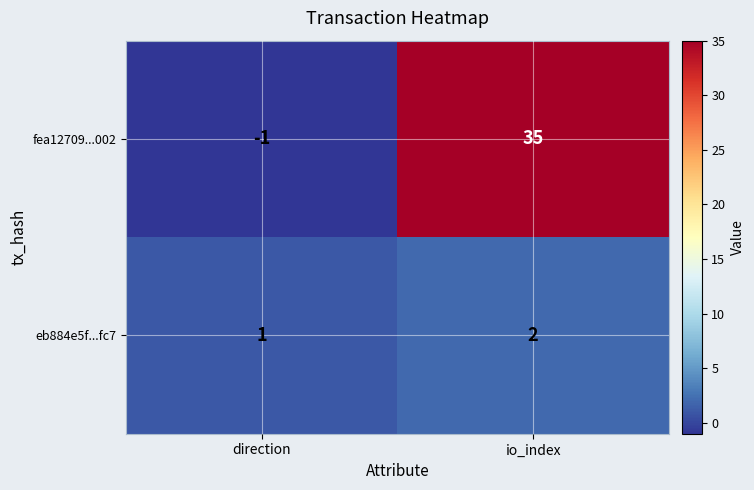

Which series has the largest total across all categories?

fea12709...002